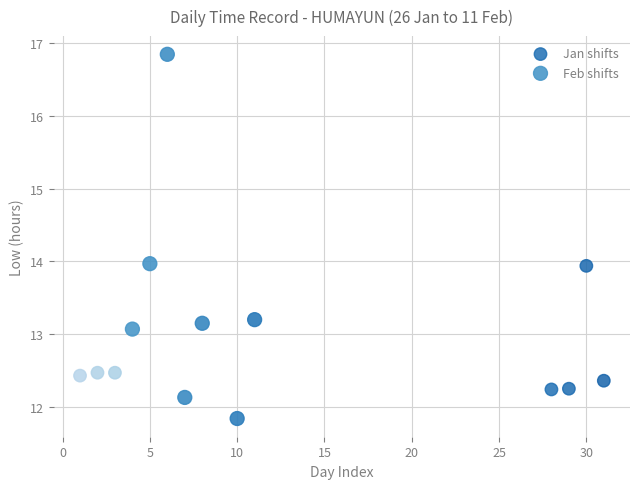

What are all the series names shown in the legend?

Jan shifts, Feb shifts